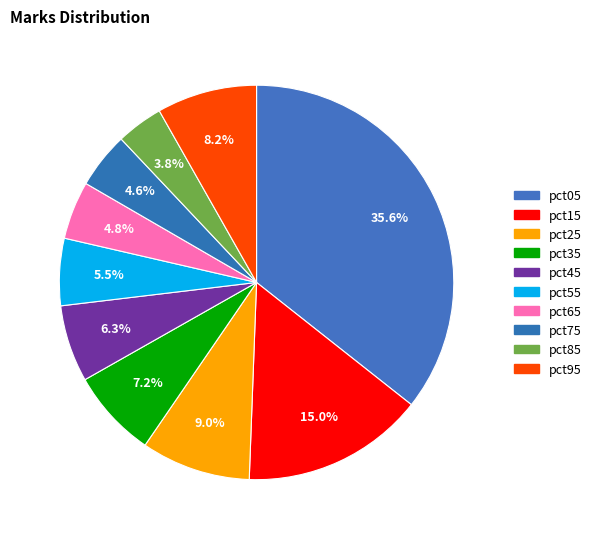

Combined, do pct25 and pct95 account for over 50%?

No